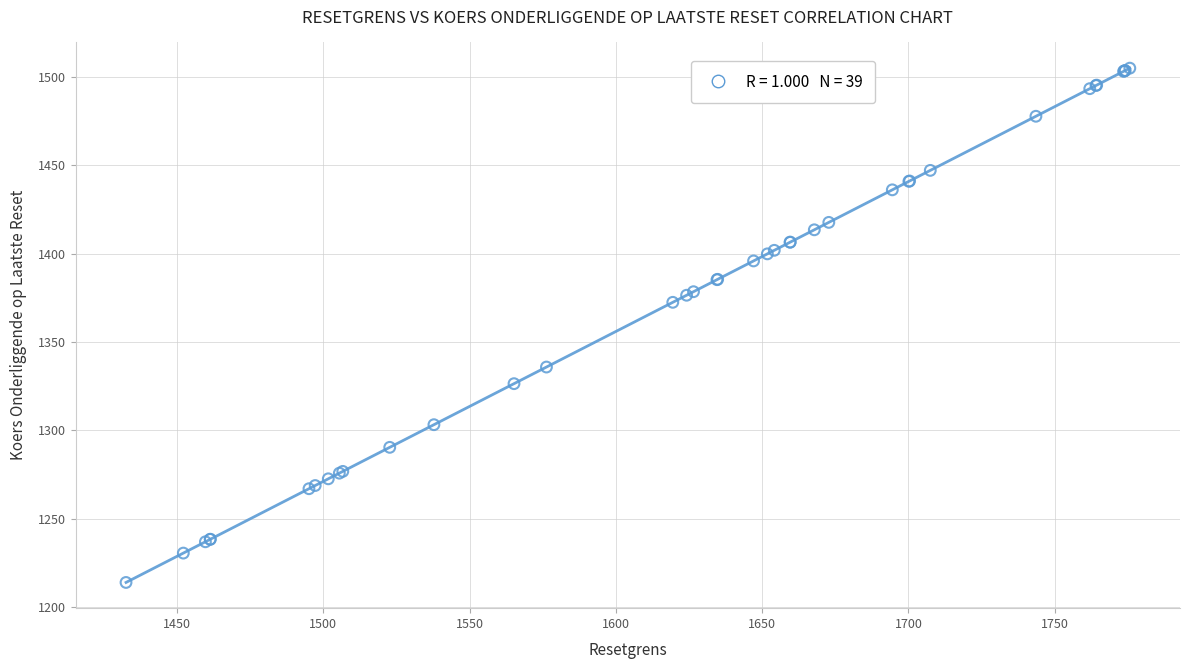

What Y value in the scatter plot is closest to 1359?

1372.4